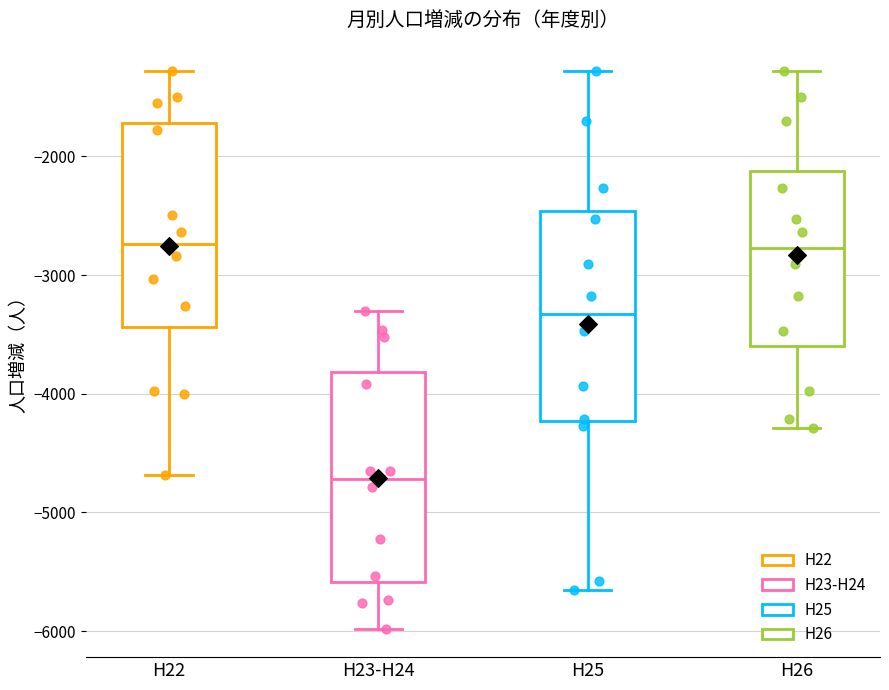

Reading left to right, read every box against the y-axis: the position of its median line, the range the box covers, and the ends of its whiskers. The values are not printed on the chart, so give them approximately, as read against the axis.

H22: median -2700, box -3400 to -1700, whiskers -4700 to -1300
H23-H24: median -4700, box -5600 to -3800, whiskers -6000 to -3300
H25: median -3300, box -4200 to -2500, whiskers -5700 to -1300
H26: median -2800, box -3600 to -2100, whiskers -4300 to -1300